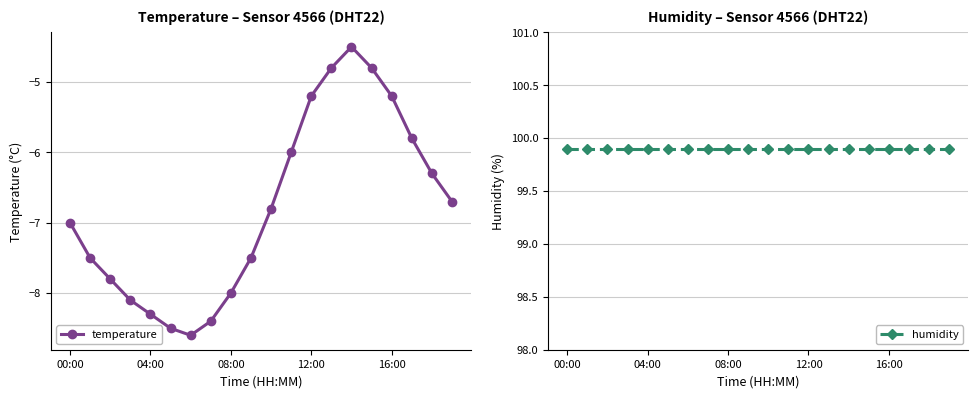

Reading right to left, list all the values displayed in this chart.

temperature: -6.7	-6.3	-5.8	-5.2	-4.8	-4.5	-4.8	-5.2	-6.0	-6.8	-7.5	-8.0	-8.4	-8.6	-8.5	-8.3	-8.1	-7.8	-7.5	-7.0
humidity: 99.9	99.9	99.9	99.9	99.9	99.9	99.9	99.9	99.9	99.9	99.9	99.9	99.9	99.9	99.9	99.9	99.9	99.9	99.9	99.9